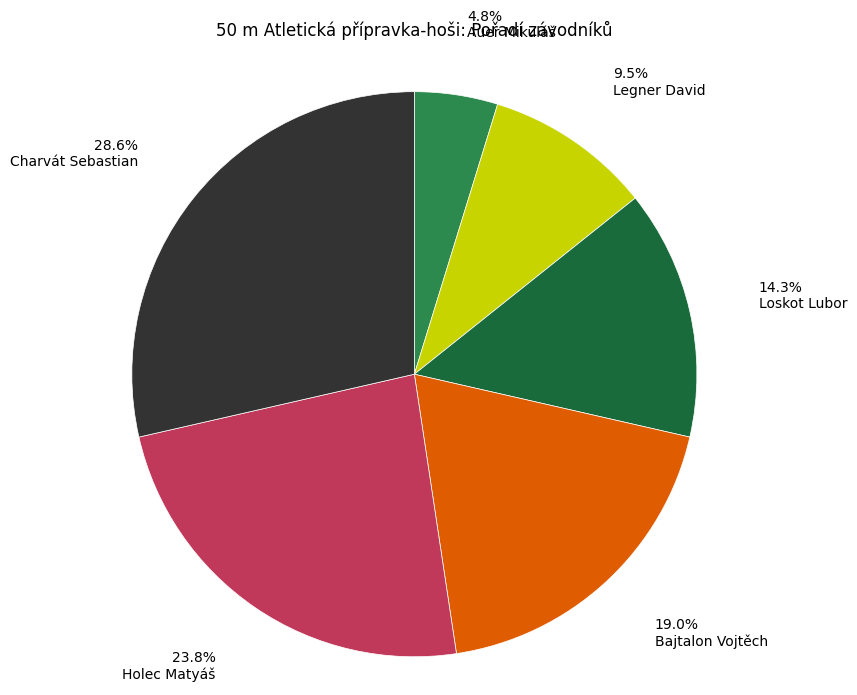

Combined, do Bajtalon Vojtěch and Auer Mikuláš account for over 50%?

No